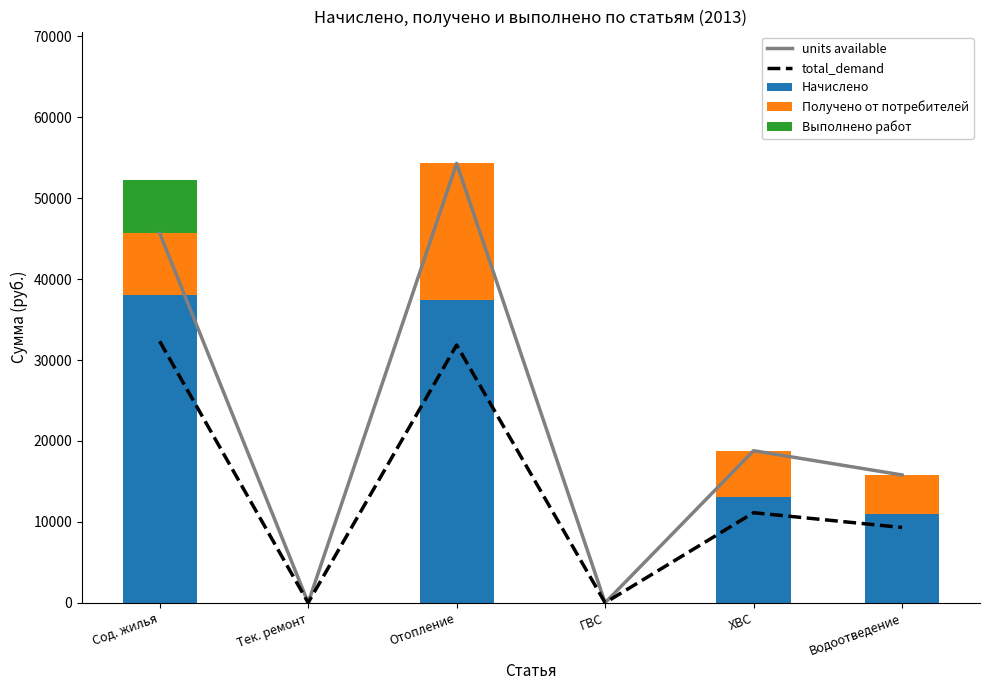

What is the sum of the Получено от потребителей values at ГВС and Водоотведение?

4847.7